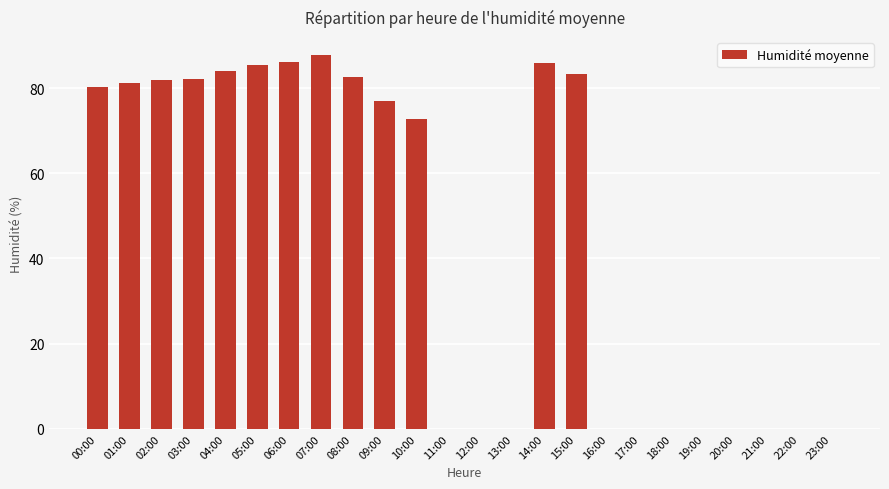

How many values exceed 77?

12